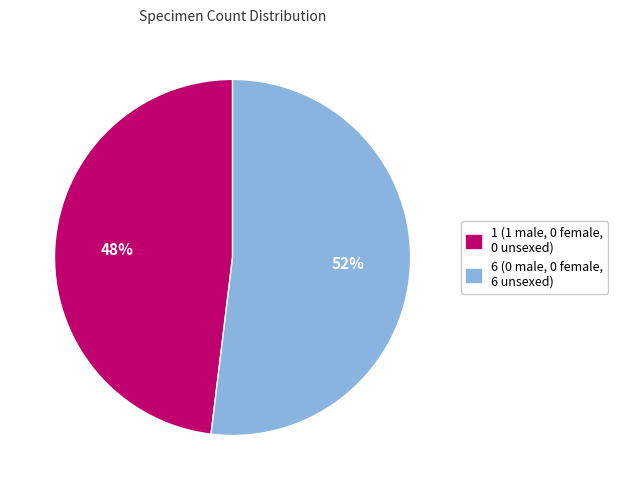

True or false: 6 (0 male, 0 female, 6 unsexed) accounts for 63% of the total.

False